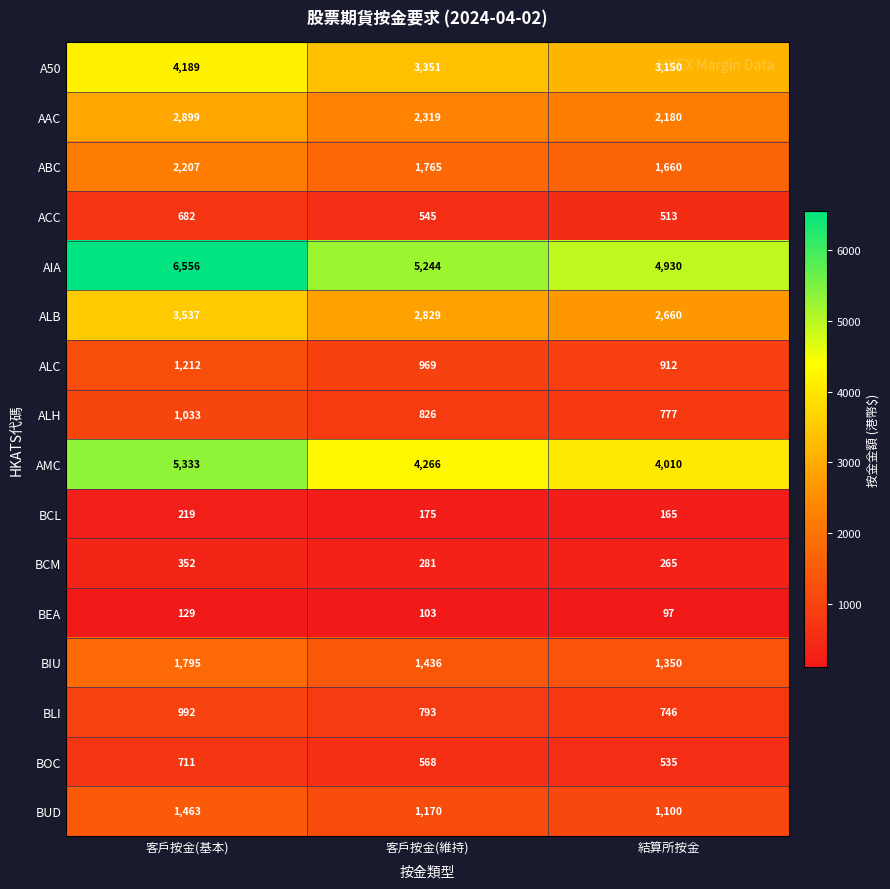

What value does the ALC series have at 結算所按金, to the nearest 5?

910